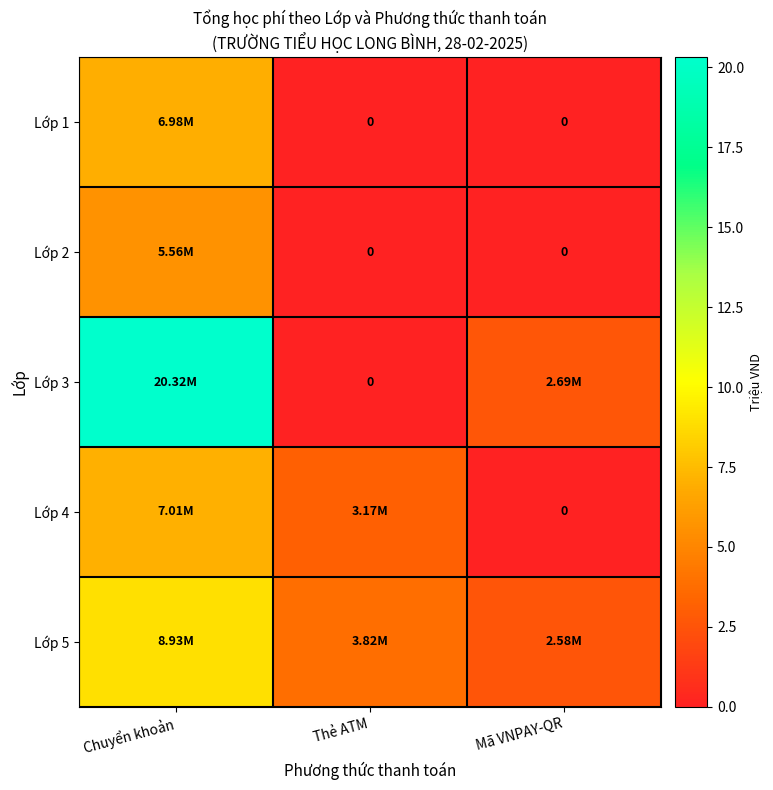

What is the average value of the Lớp 1 series?

2.3